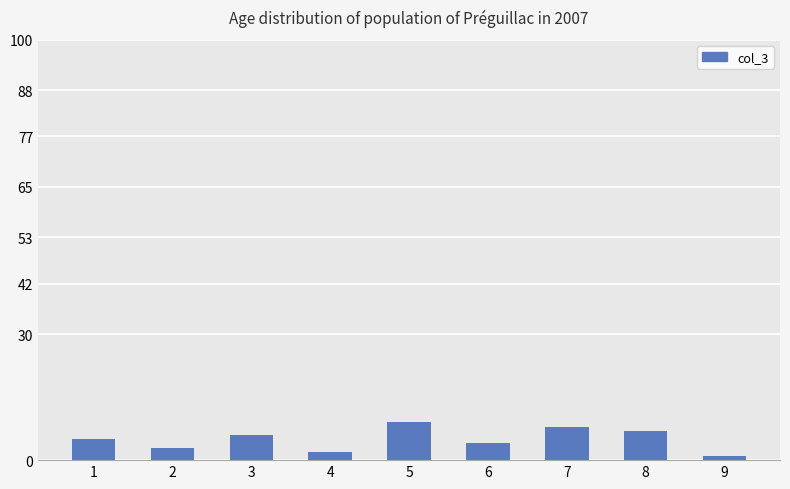

What is the change in value from 2 to 3?

+3